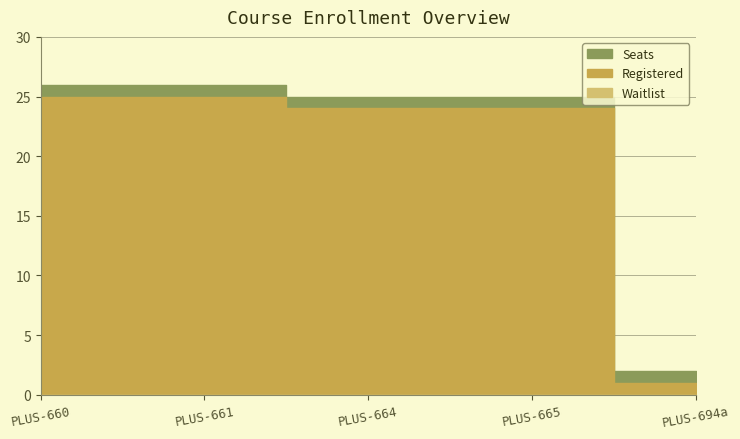

True or false: Waitlist and Registered cross at least once.

False